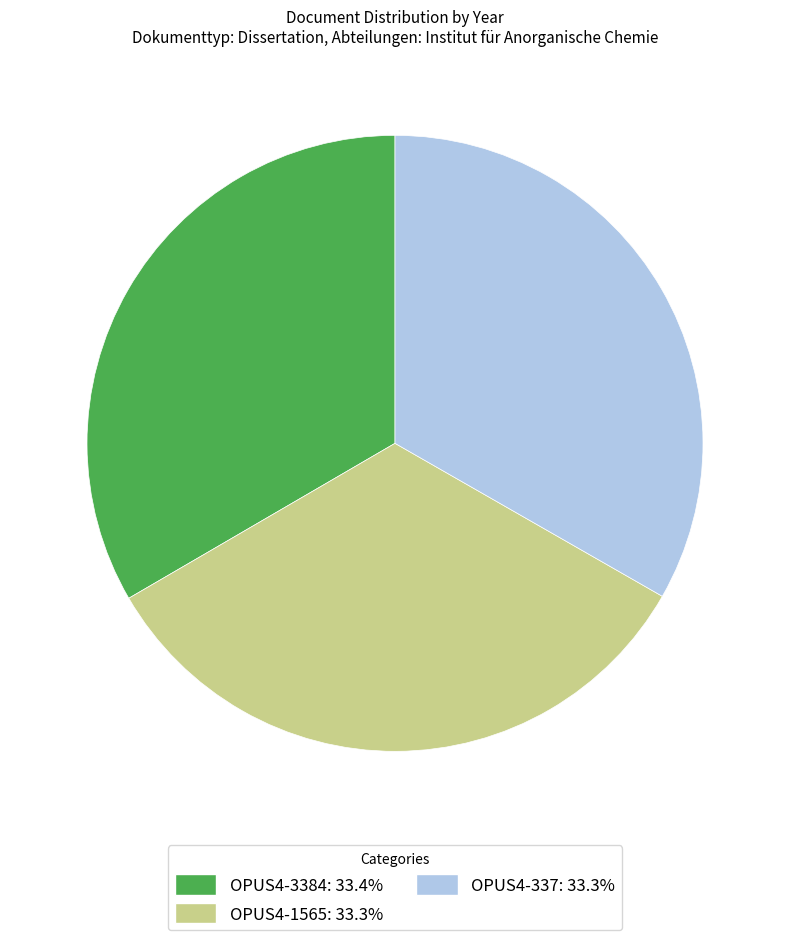

Is there any slice that represents more than half of the pie?

No